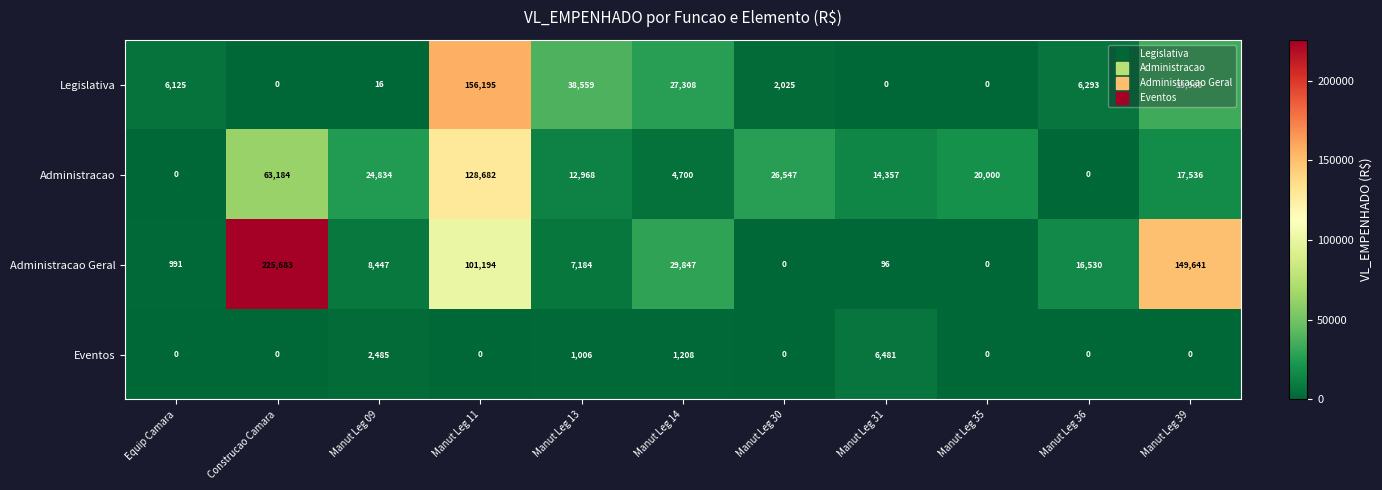

Is it true that Eventos equals -4010 at Manut Leg 35?

False